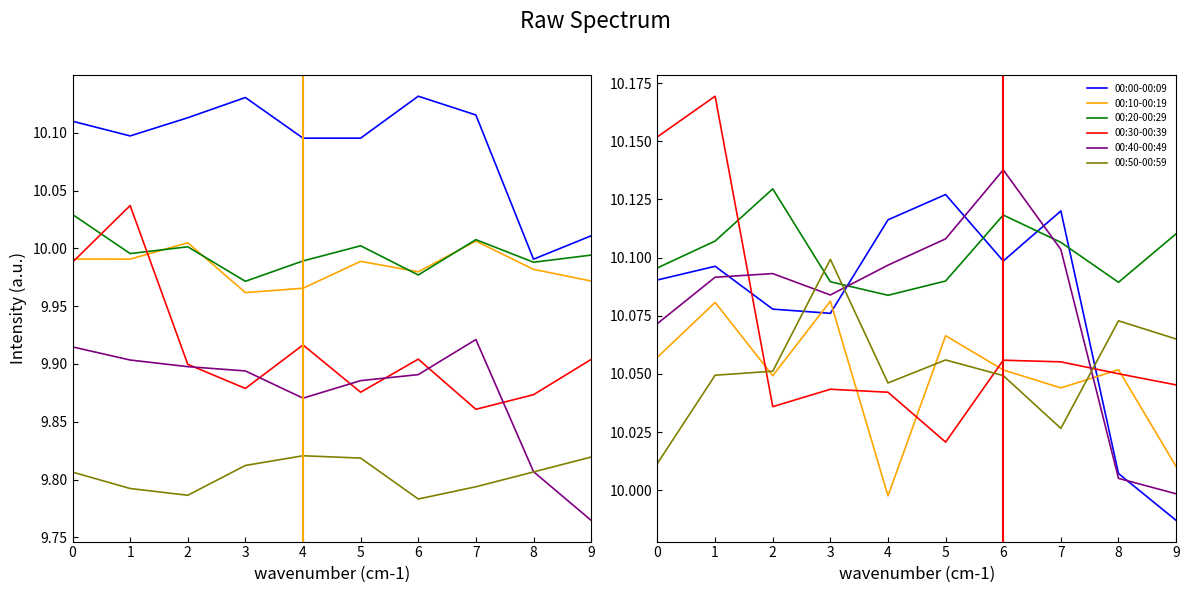

What is the average value of the 00:00-00:09 series?

10.1